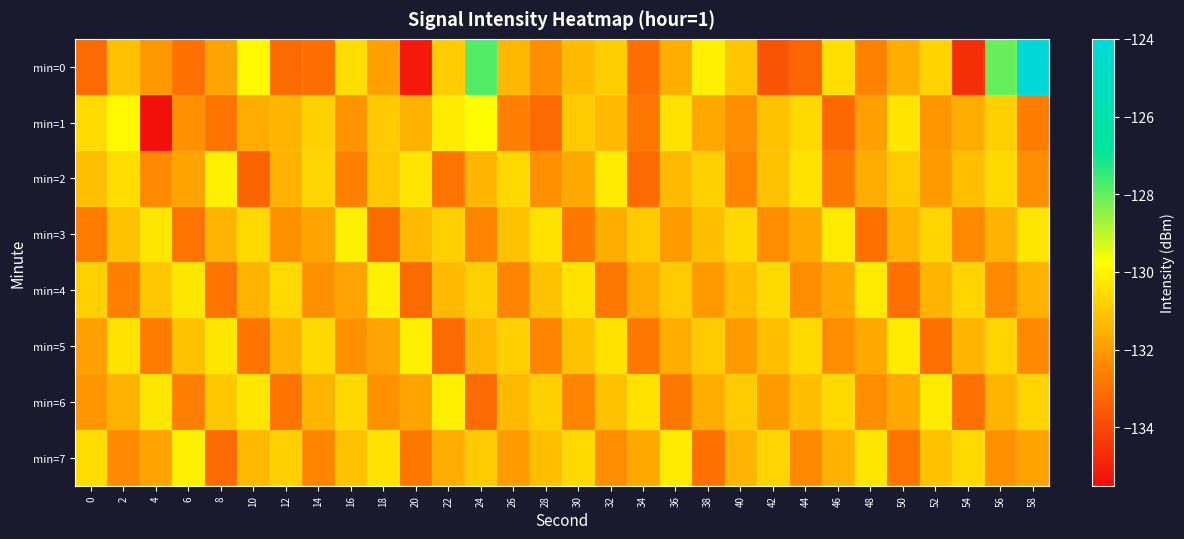

Which series changed the most between 36 and 54?

min=0